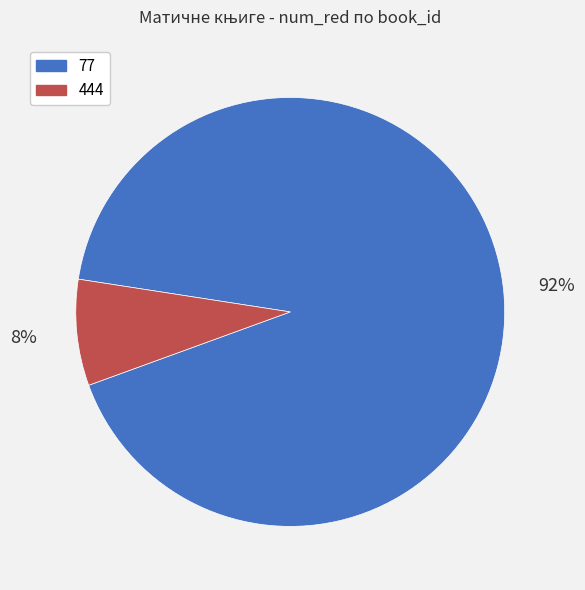

To the nearest percent, what percentage of the pie is 77?

92%